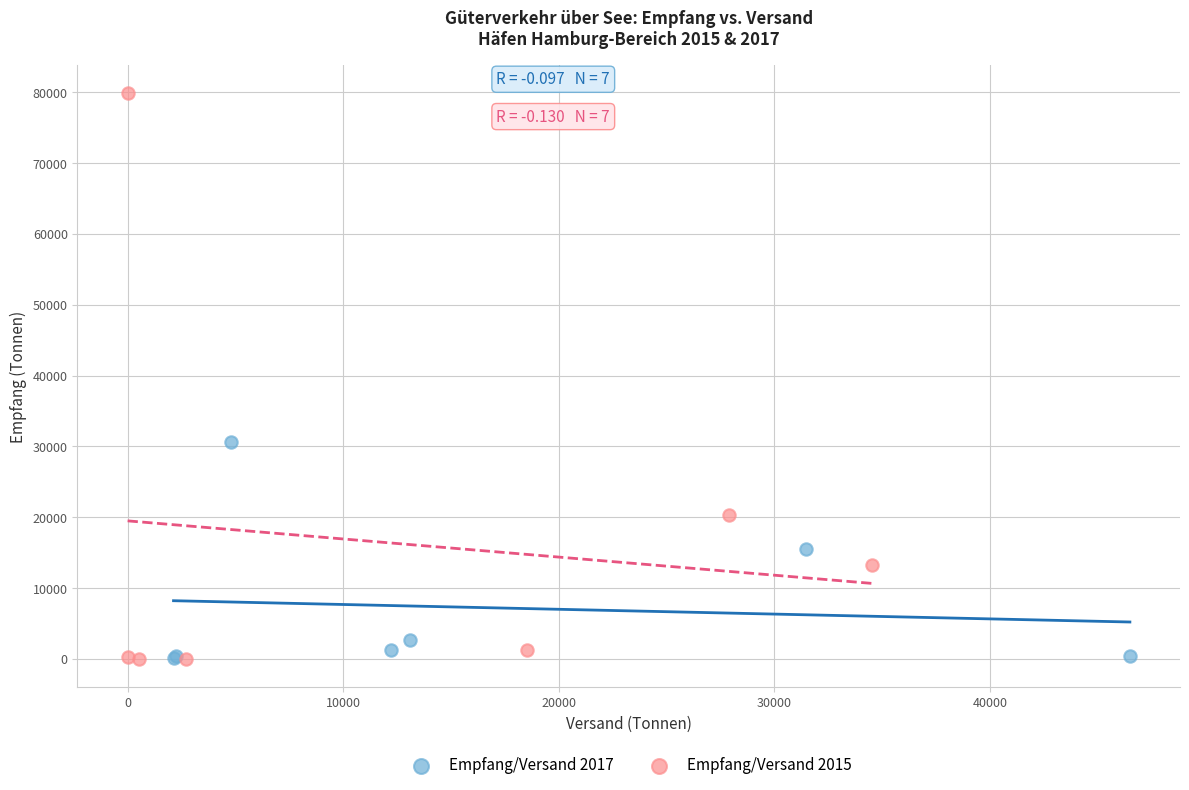

Which series contains the highest Y value?

Empfang/Versand 2015